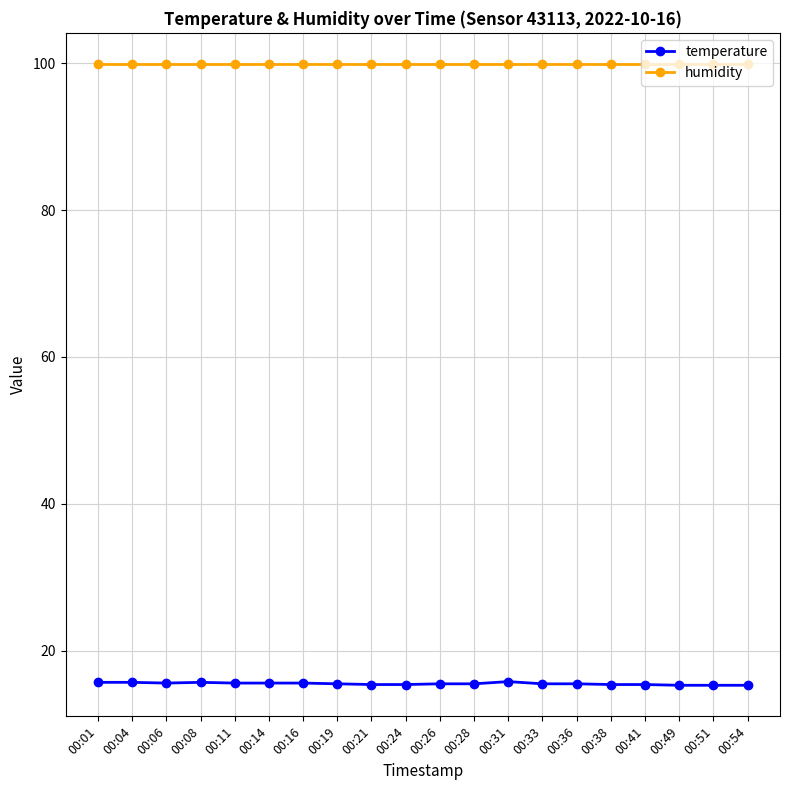

What is the total value across all series at 00:24?

115.3